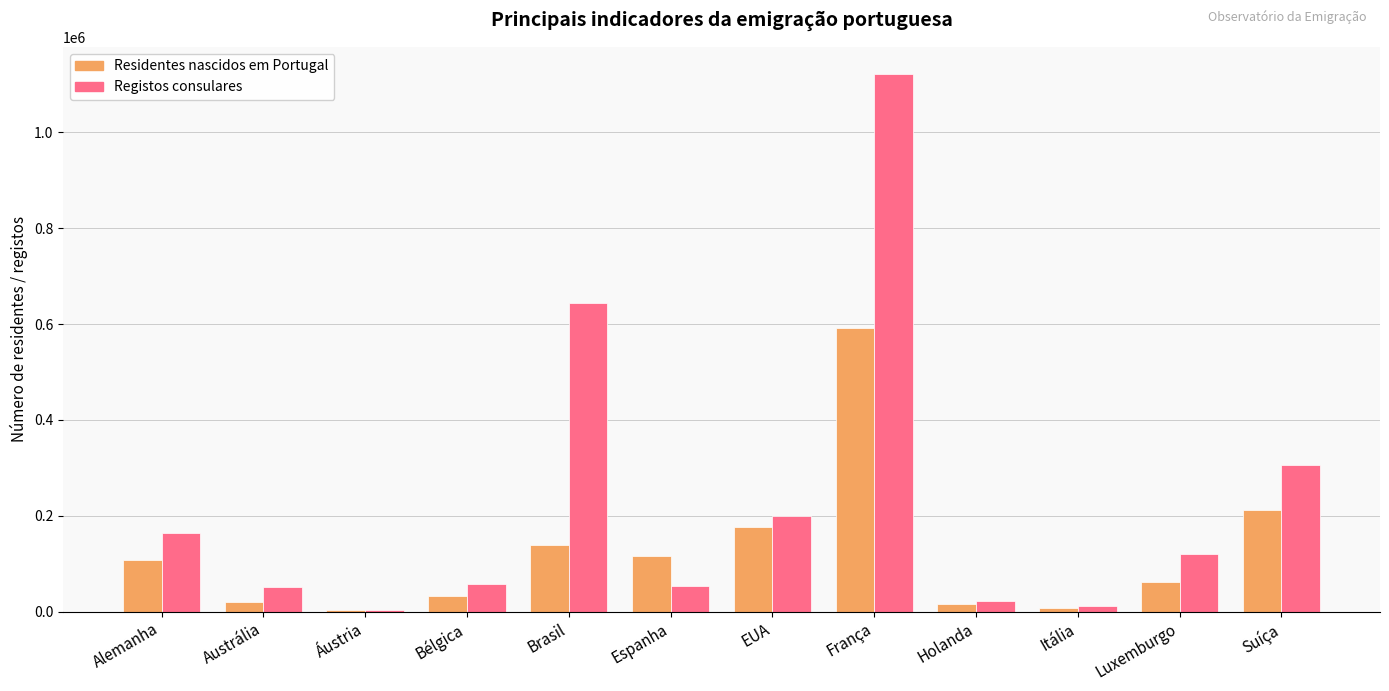

At which label is Residentes nascidos em Portugal closest to 297284?

Suíça